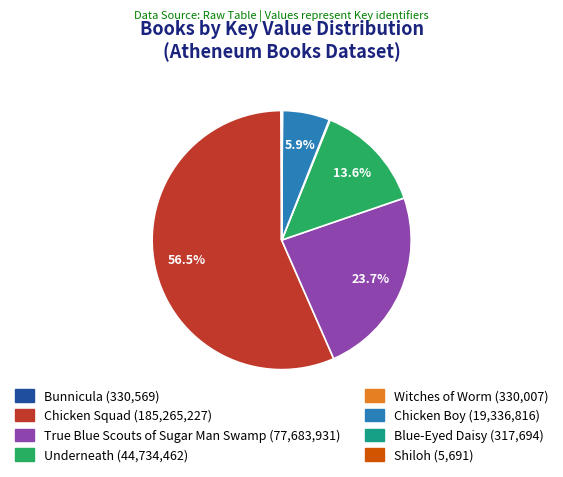

Combined, what portion of the pie is True Blue Scouts of Sugar Man Swamp and Underneath?

37.3%